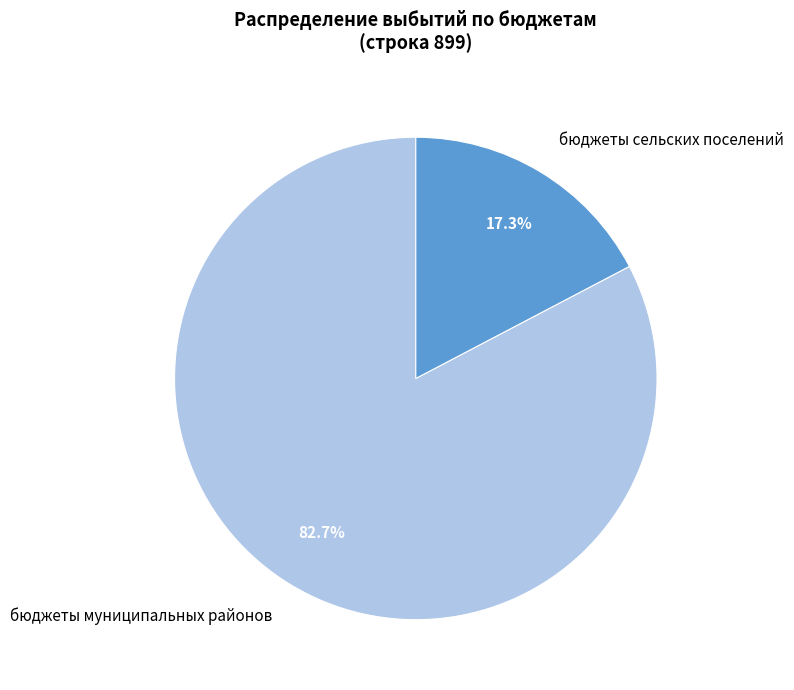

Is there any slice that represents more than half of the pie?

Yes